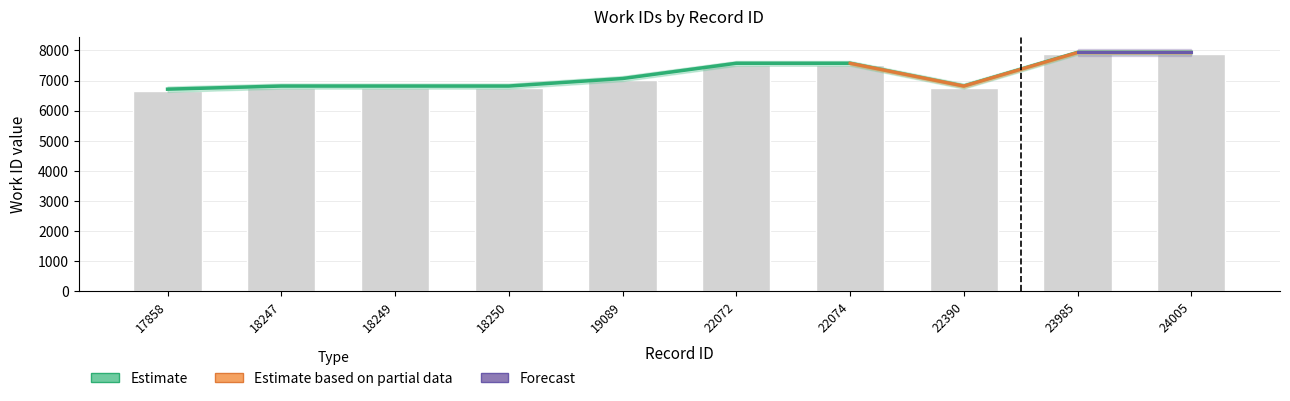

Is it true that the value at 18249 is 6816?

True